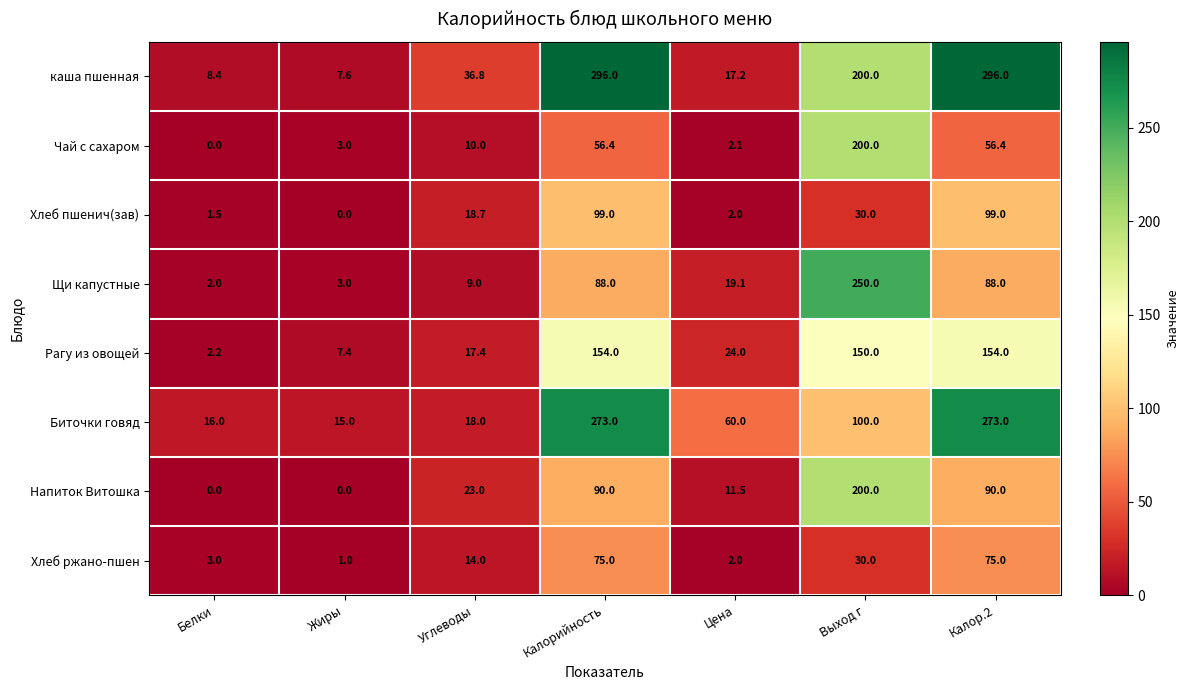

Which series has the widest spread of values?

каша пшенная